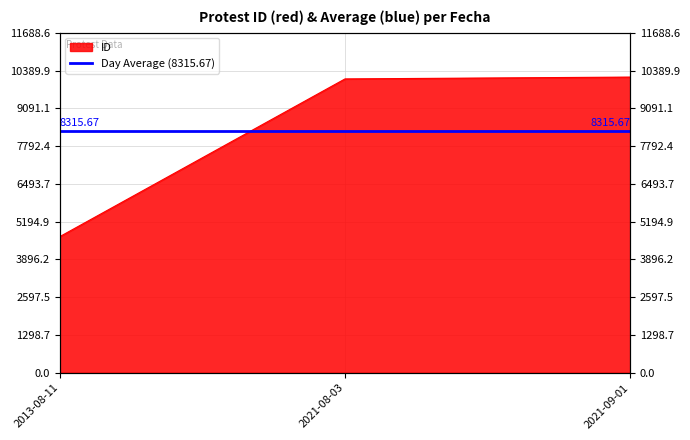

What is the difference between the maximum and second lowest values?

63